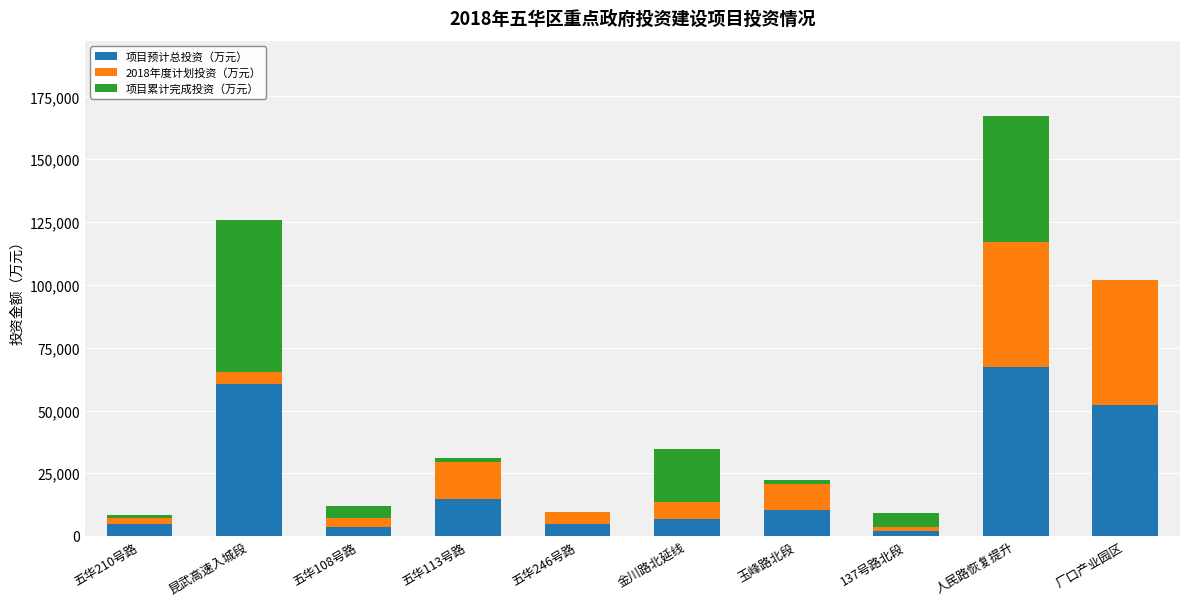

Is it true that 项目预计总投资（万元） equals 36718.5 at 人民路恢复提升?

False